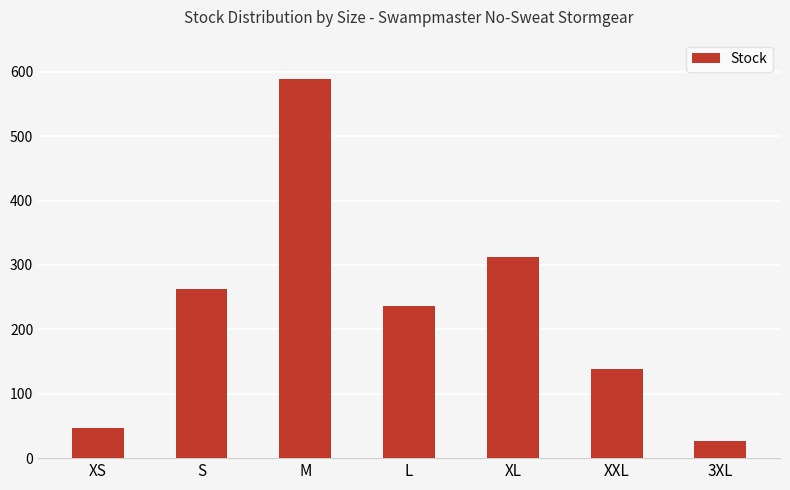

Reading left to right, list all the values displayed in this chart.

47	263	589	236	312	138	27